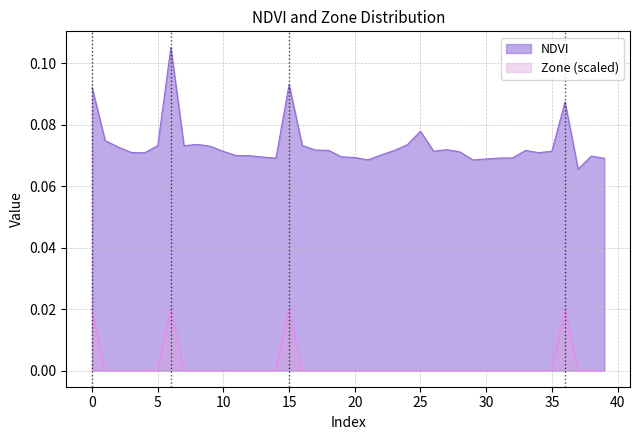

True or false: Zone and NDVI cross at least once.

False